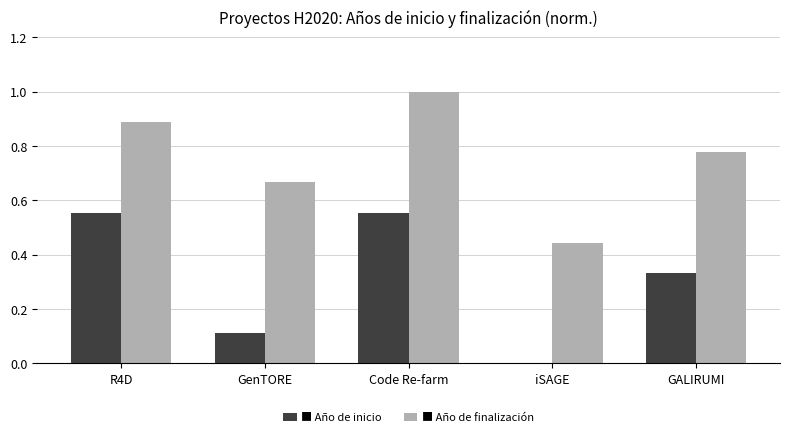

Are the bars grouped side by side (vs. stacked)?

Yes